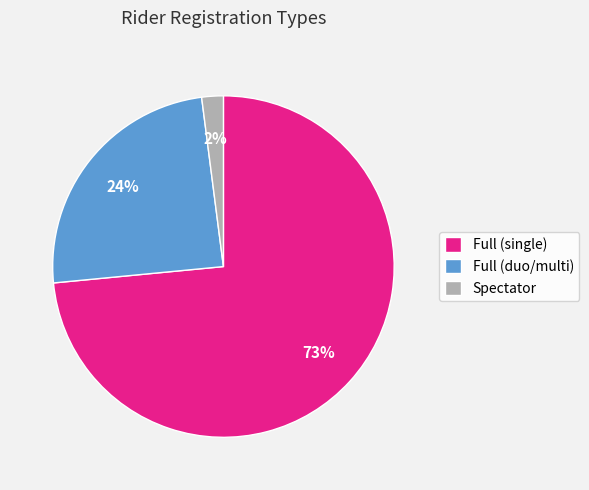

Rank the categories by value from lowest to highest.

Spectator, Full (duo/multi), Full (single)